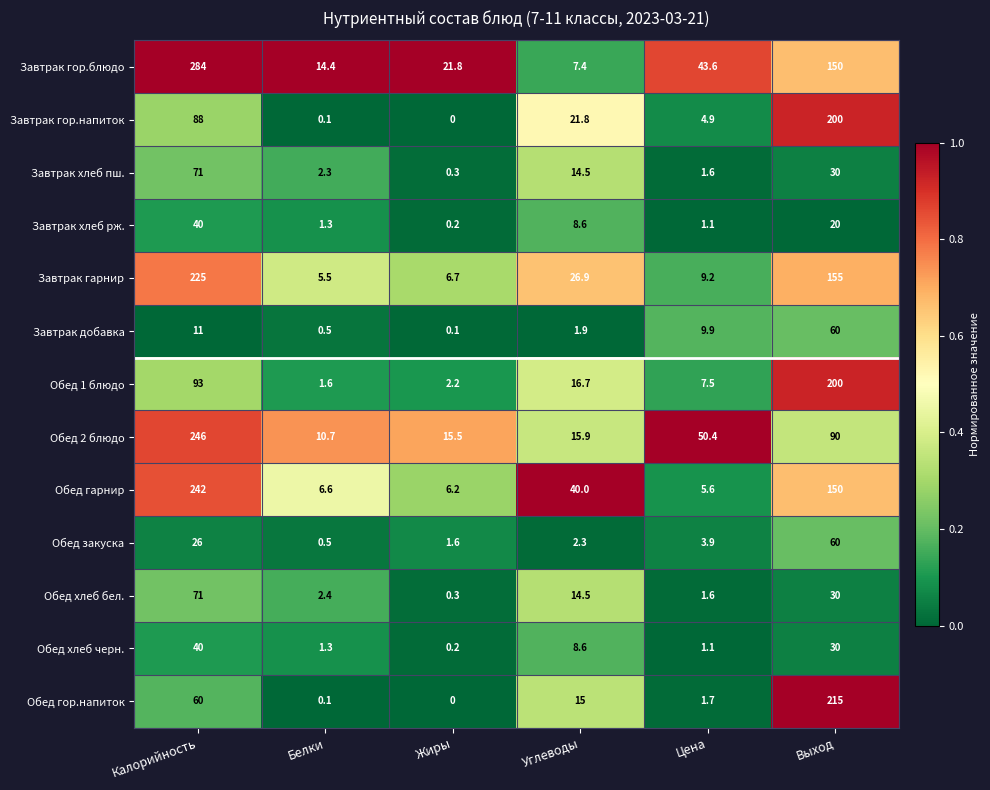

What is the maximum value shown in the chart?

284.0